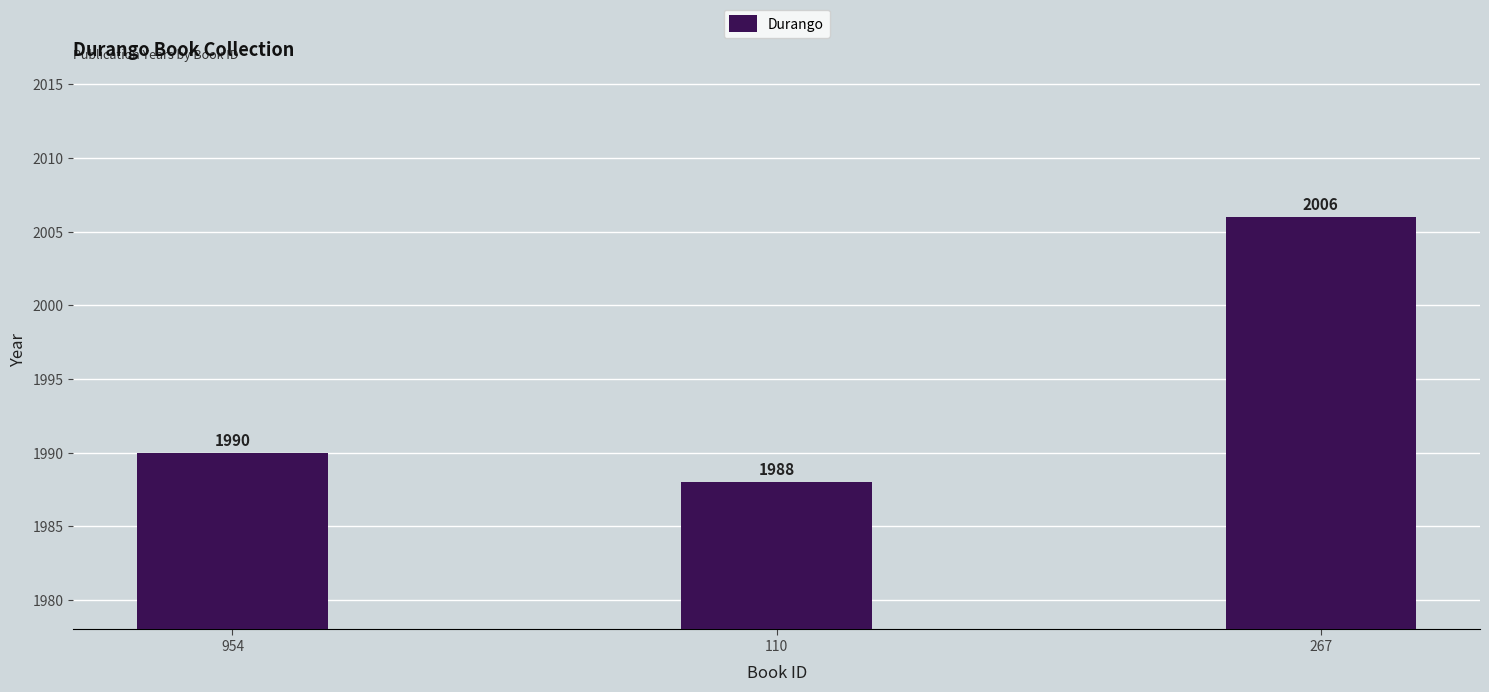

What is the change in value from 954 to 267?

+16